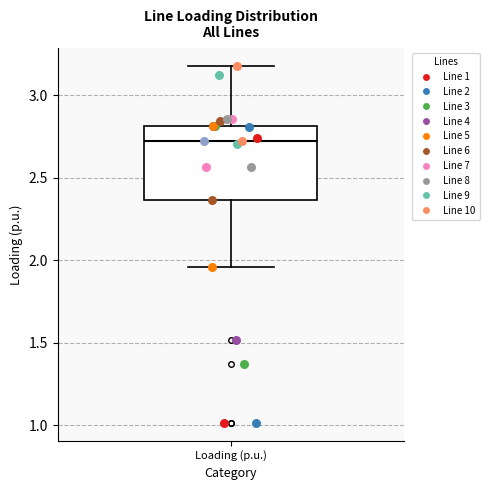

Where does the lower whisker of the box for Loading (p.u.) end on the y-axis? The values are not printed on the chart, so give them approximately, as read against the axis.

1.95